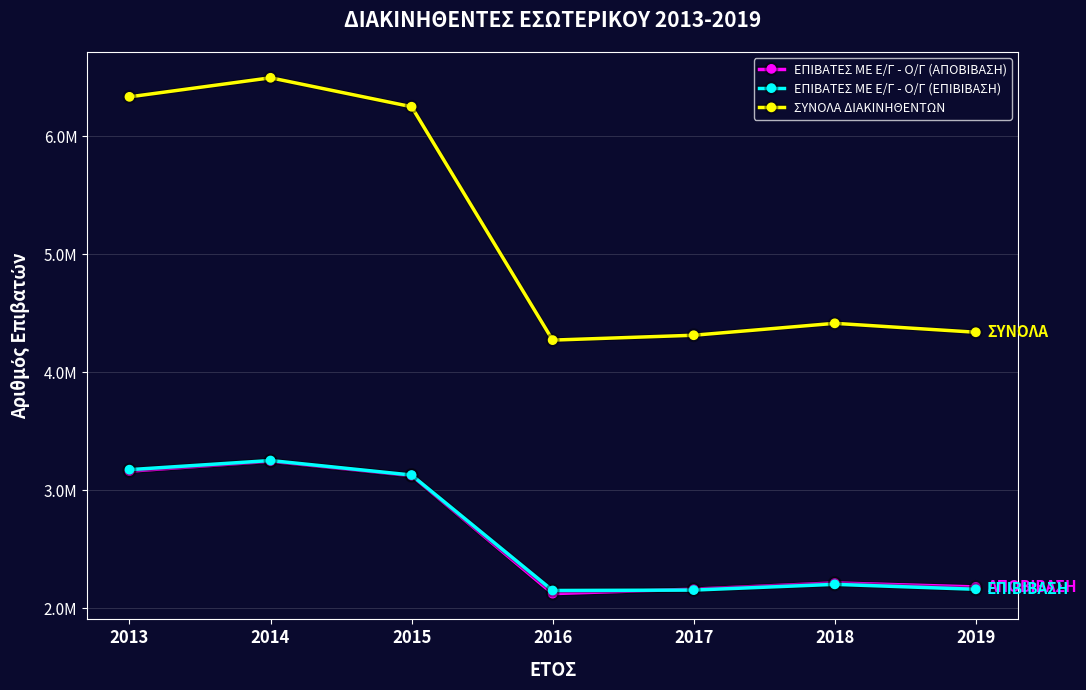

What is the total value across all series at 2014?

12989852